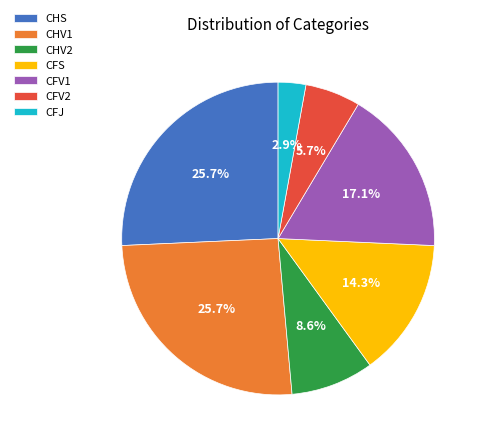

To the nearest percent, what is the difference between the CHV2 and CFJ slice percentages?

6%